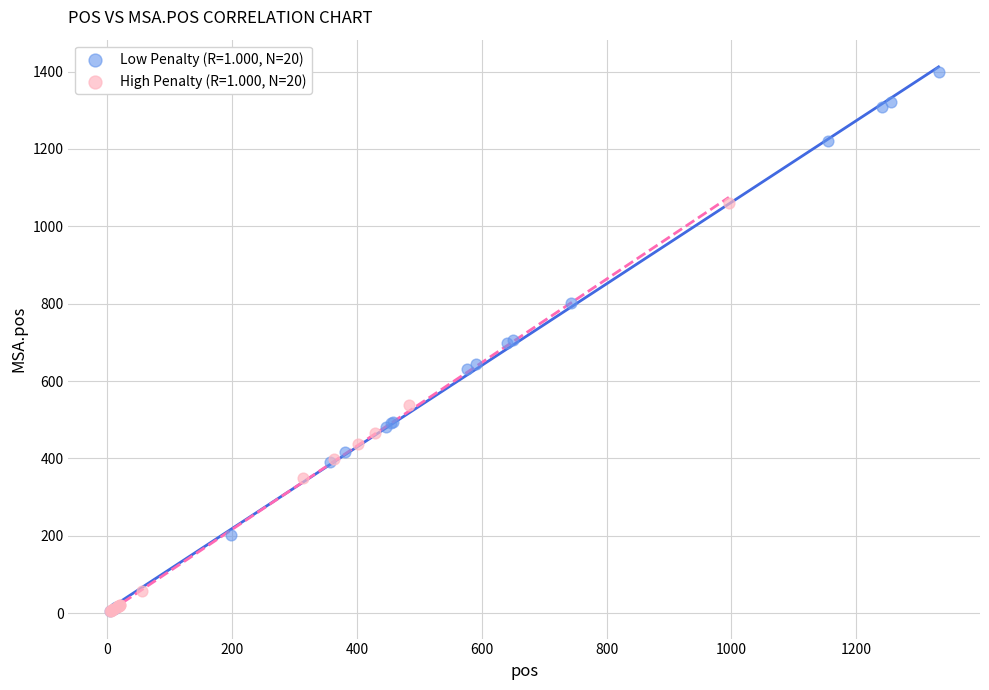

Which series has the largest Y range (max minus min)?

Low Penalty (R=1.000, N=20)